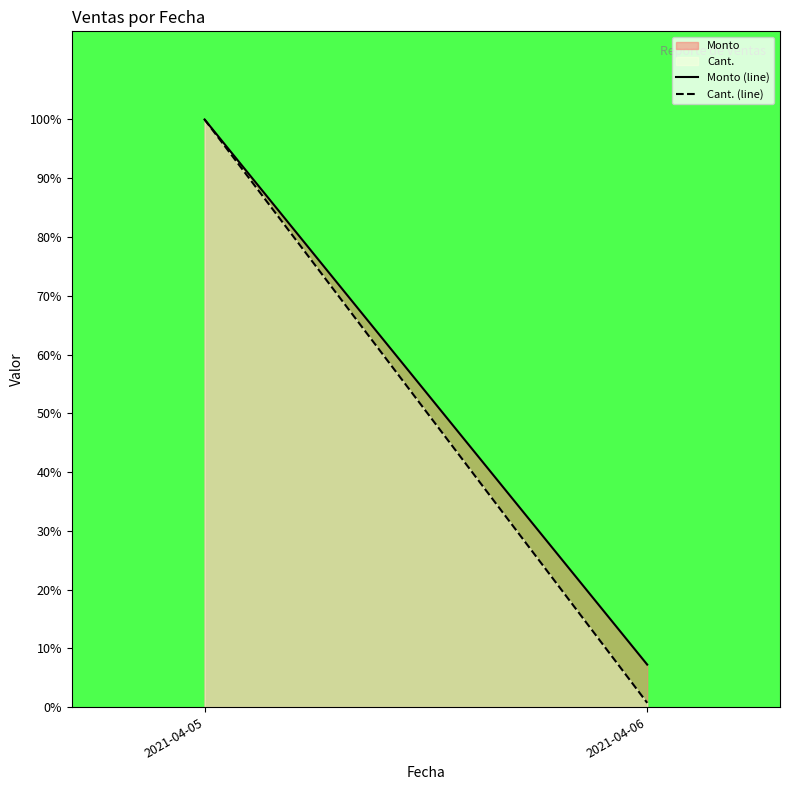

Which series has the widest spread of values?

Cant.